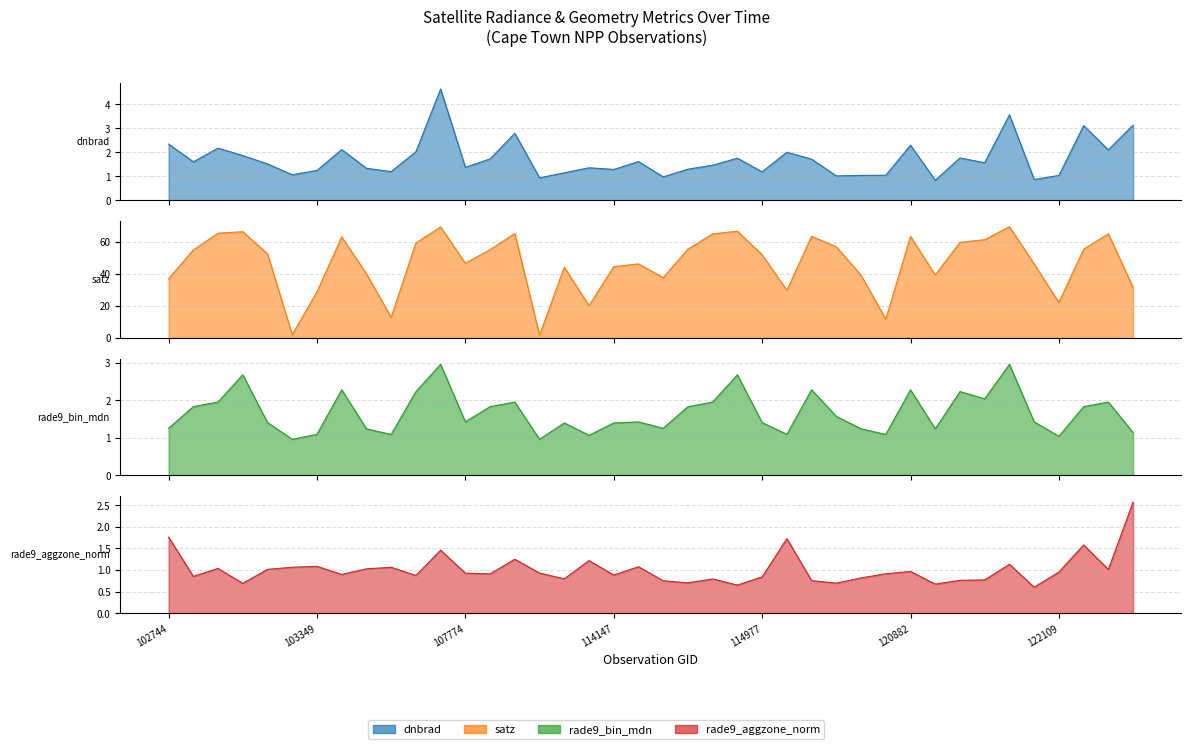

Is it true that rade9_aggzone_norm equals 0.3 at 31?

False